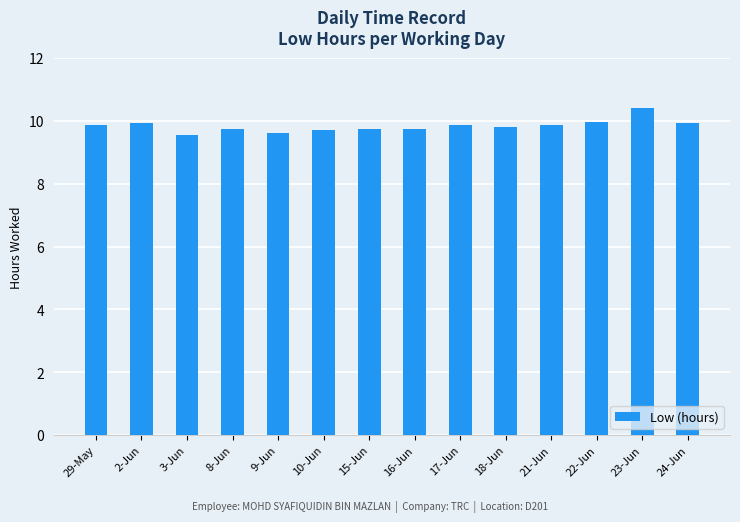

The chart shows a value of 9.7 at 15-Jun. True or false?

True